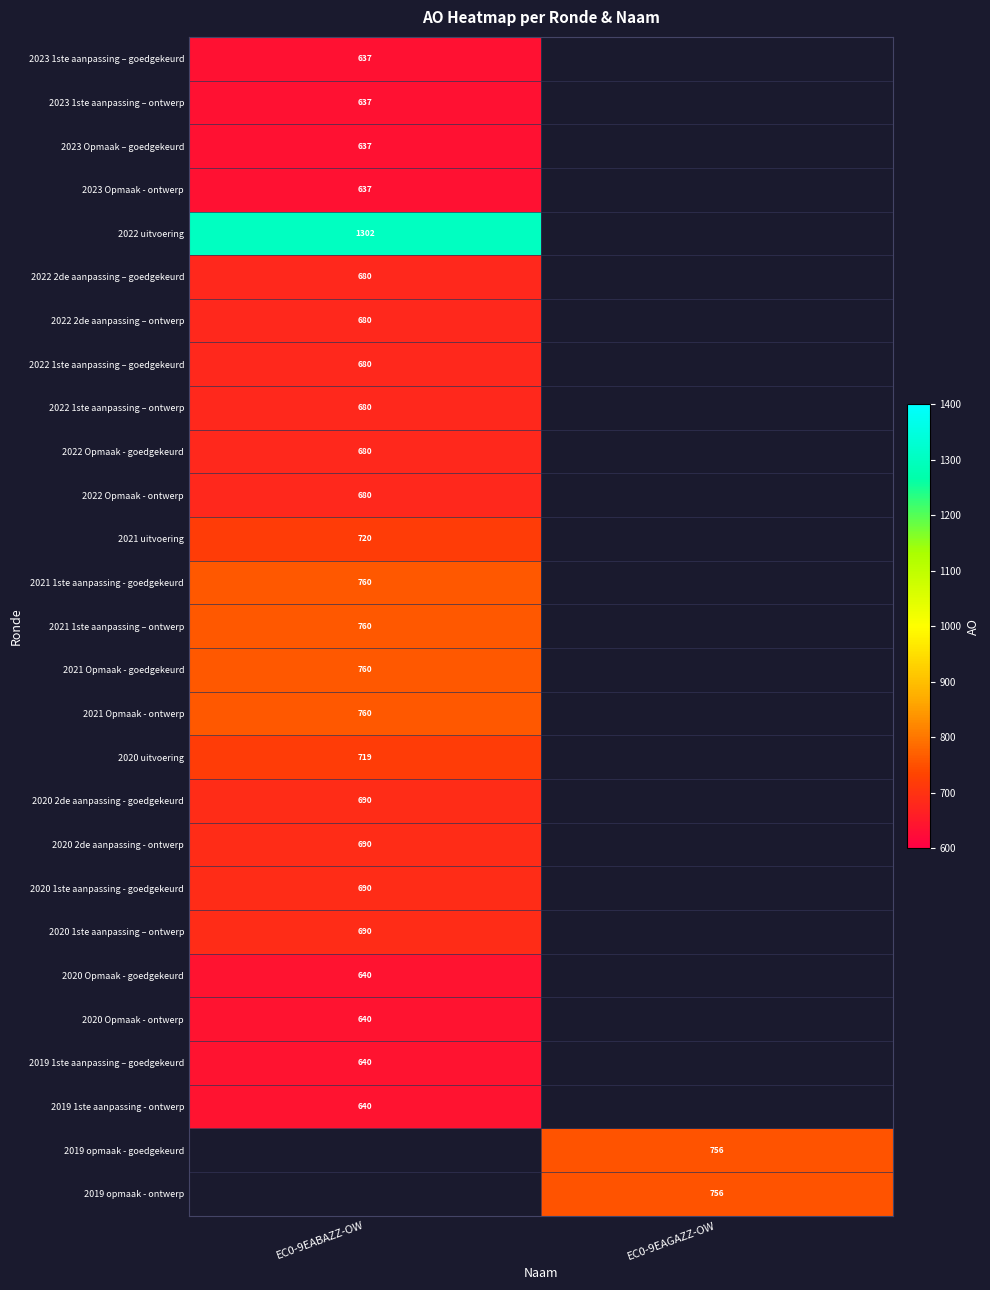

The value of 2020 uitvoering at EC0-9EABAZZ-OW is 719. True or false?

True